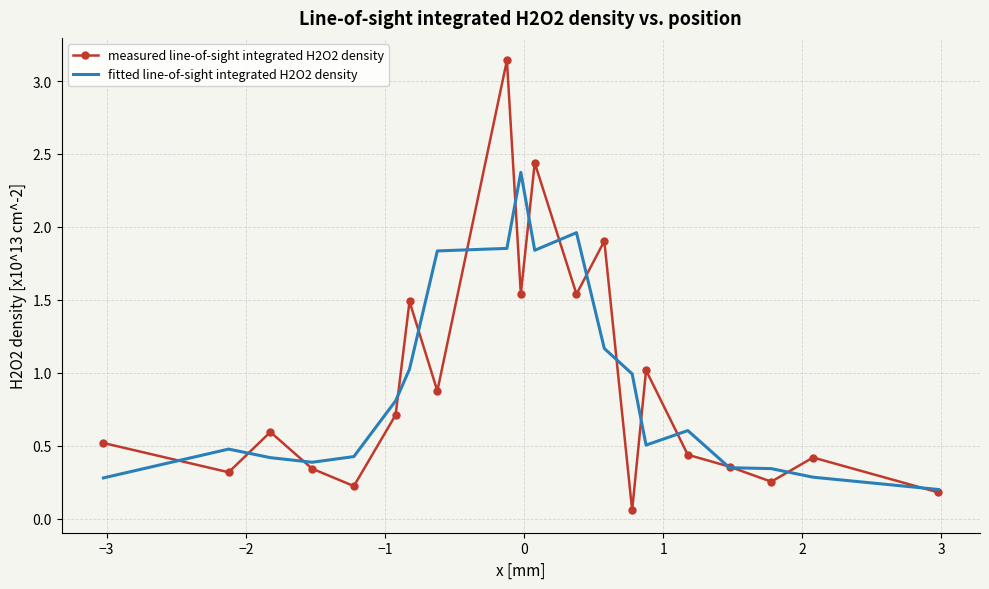

True or false: measured line-of-sight integrated H2O2 density has more than 1 points higher than both neighbors.

True